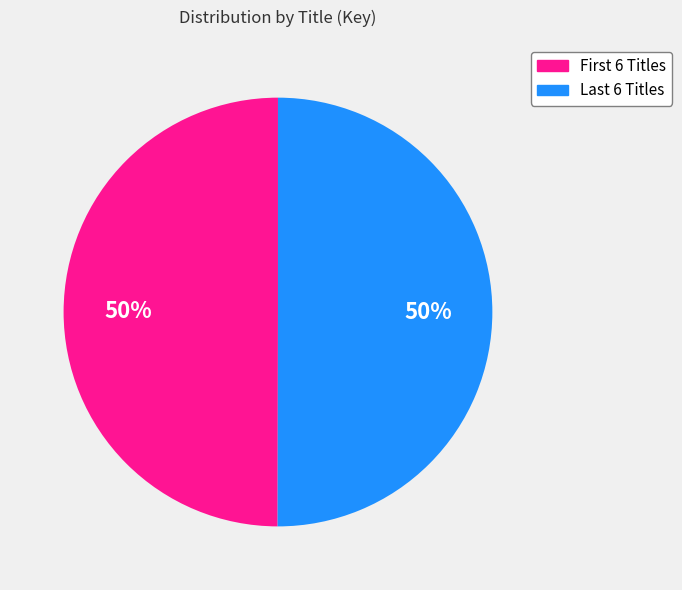

To the nearest percent, what is the average slice percentage?

50%